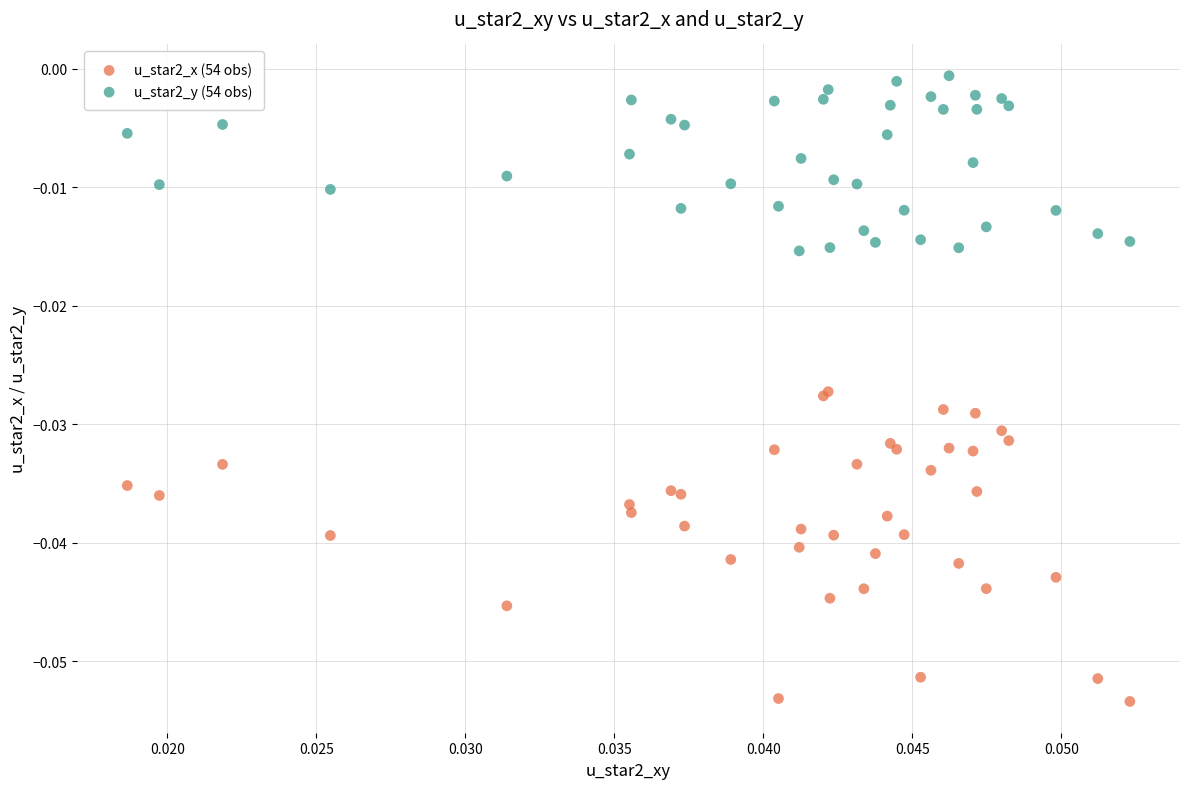

Which series reaches the maximum Y coordinate?

u_star2_y (54 obs)